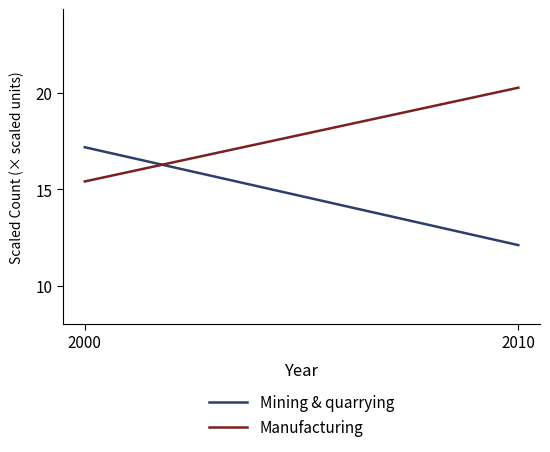

Rank the categories by Mining & quarrying value from lowest to highest.

2010, 2000